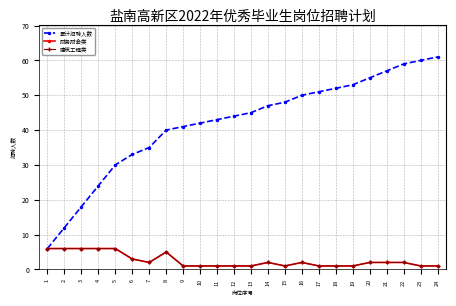

At which category is the sum across all series the highest?

22